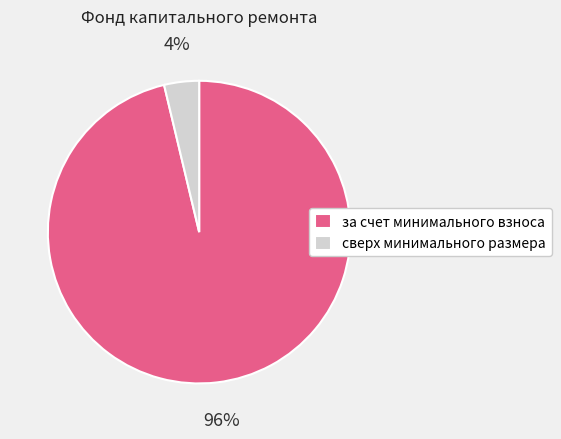

To the nearest percent, what is the combined percentage of сверх минимального размера and за счет минимального взноса?

100%